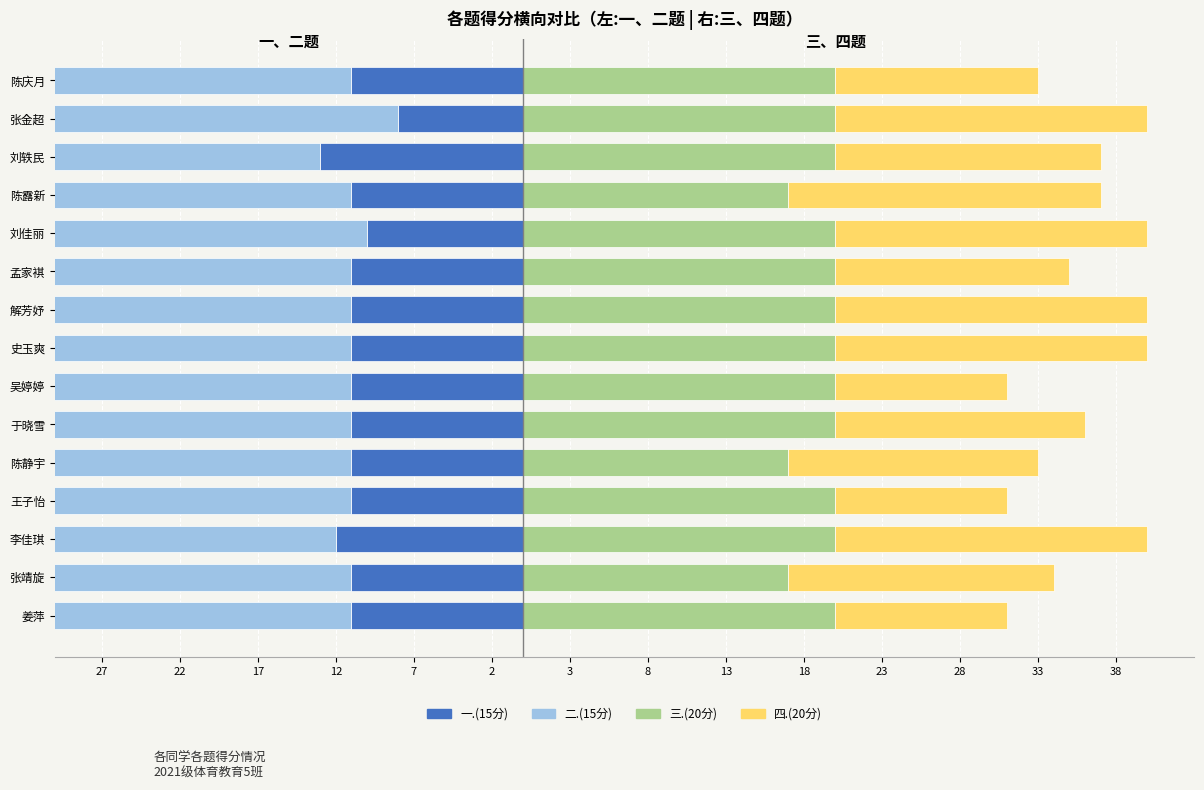

Which series changed the most between 史玉爽 and 刘佳丽?

一.(15分)